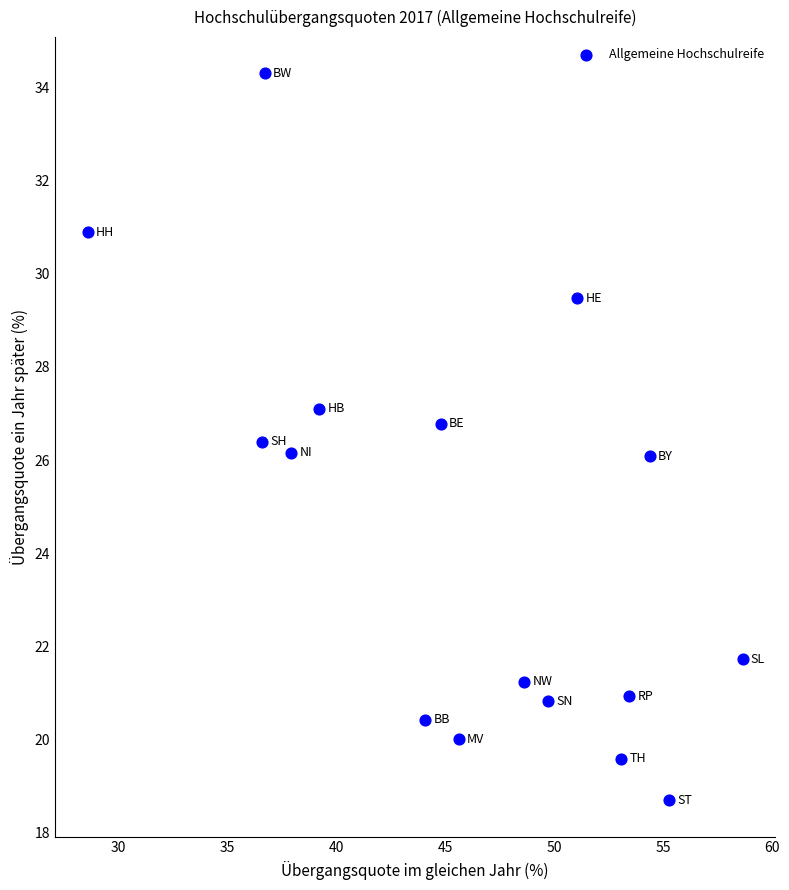

What is the range of Y values (max minus min)?

15.6